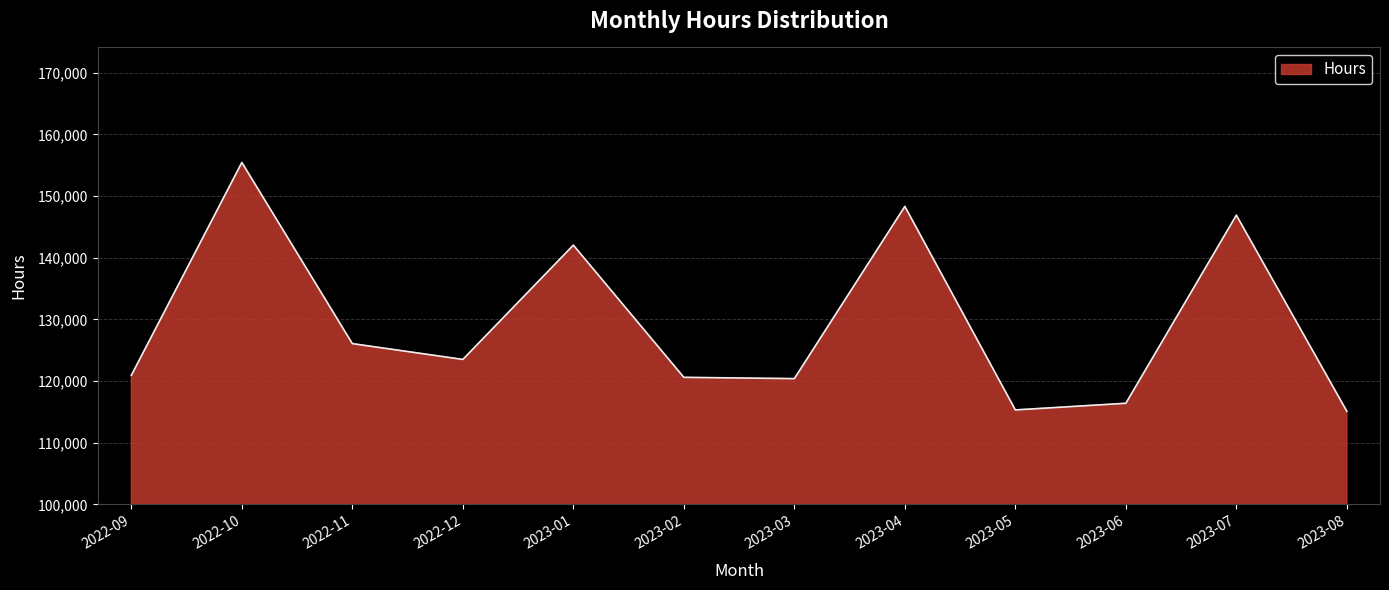

The value at 2023-08 is 115095.8. True or false?

True